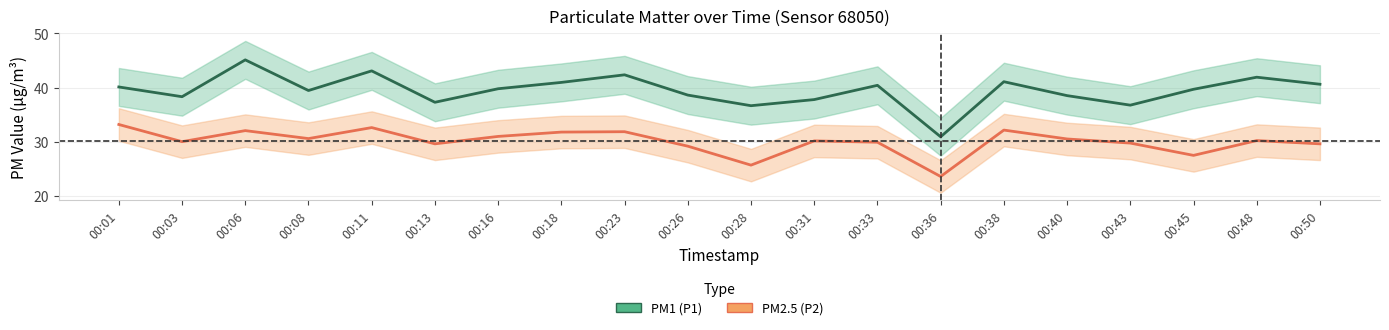

True or false: PM2.5 (P2) and PM1 (P1) cross at least once.

False